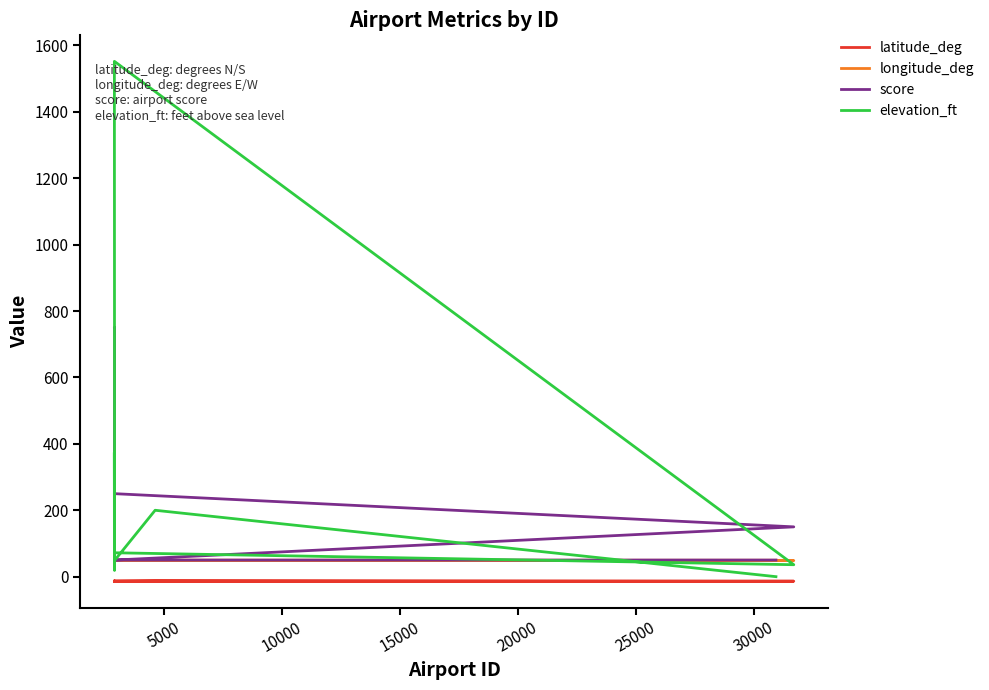

How many lines are shown in the chart?

4